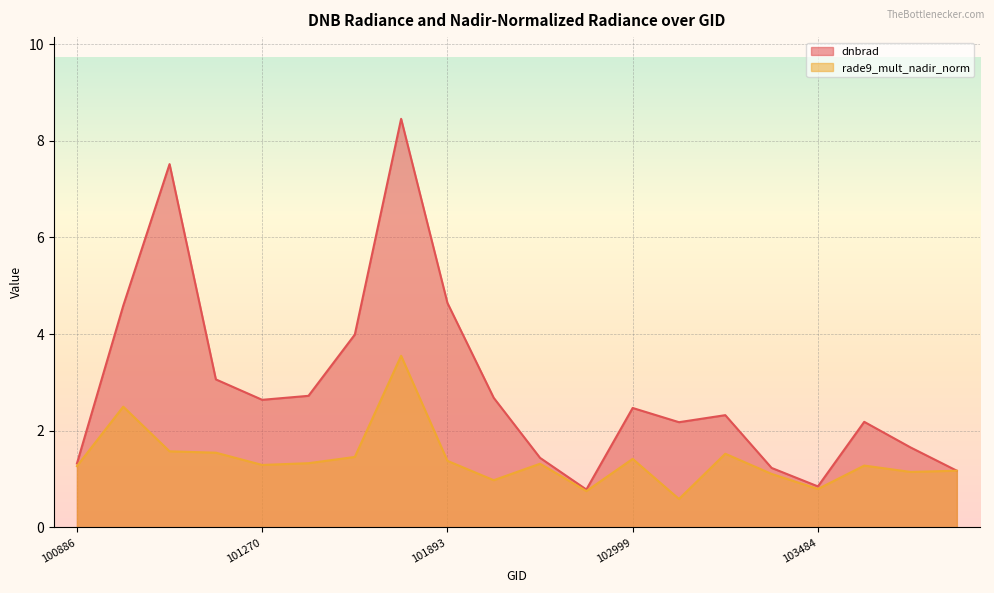

What is the minimum value for dnbrad?

0.8